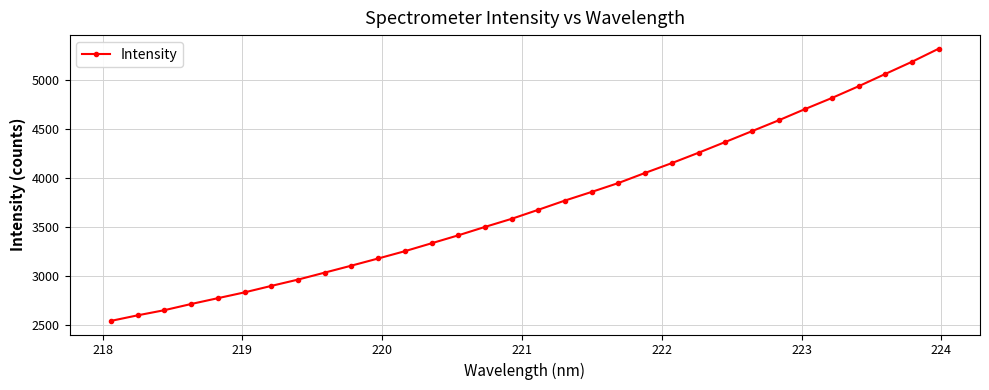

What is the minimum value shown in the chart?

2543.4